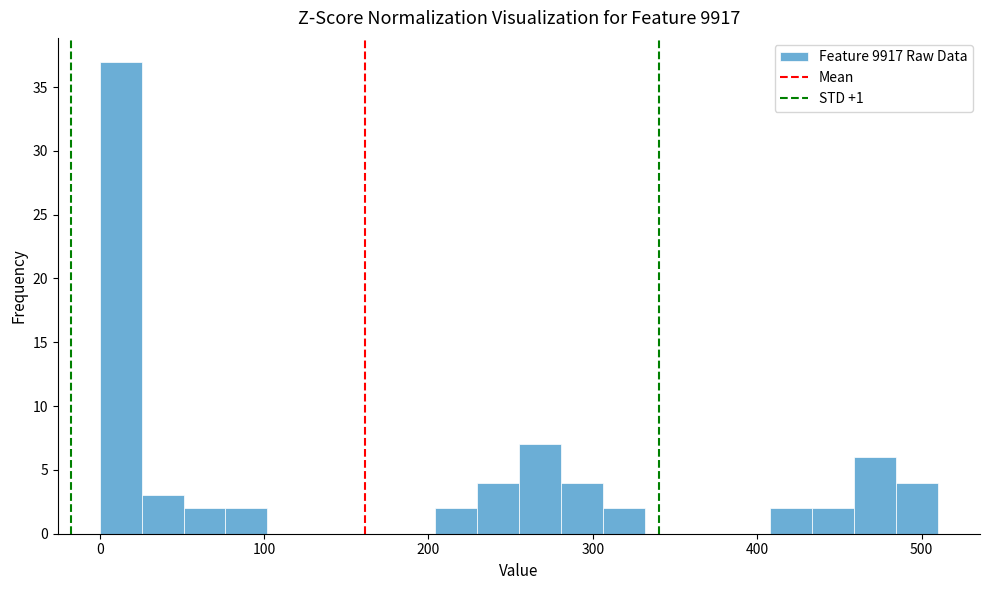

Around what value on the x-axis is the tallest bar? Give the approximate position of its centre, as read against the axis.

10